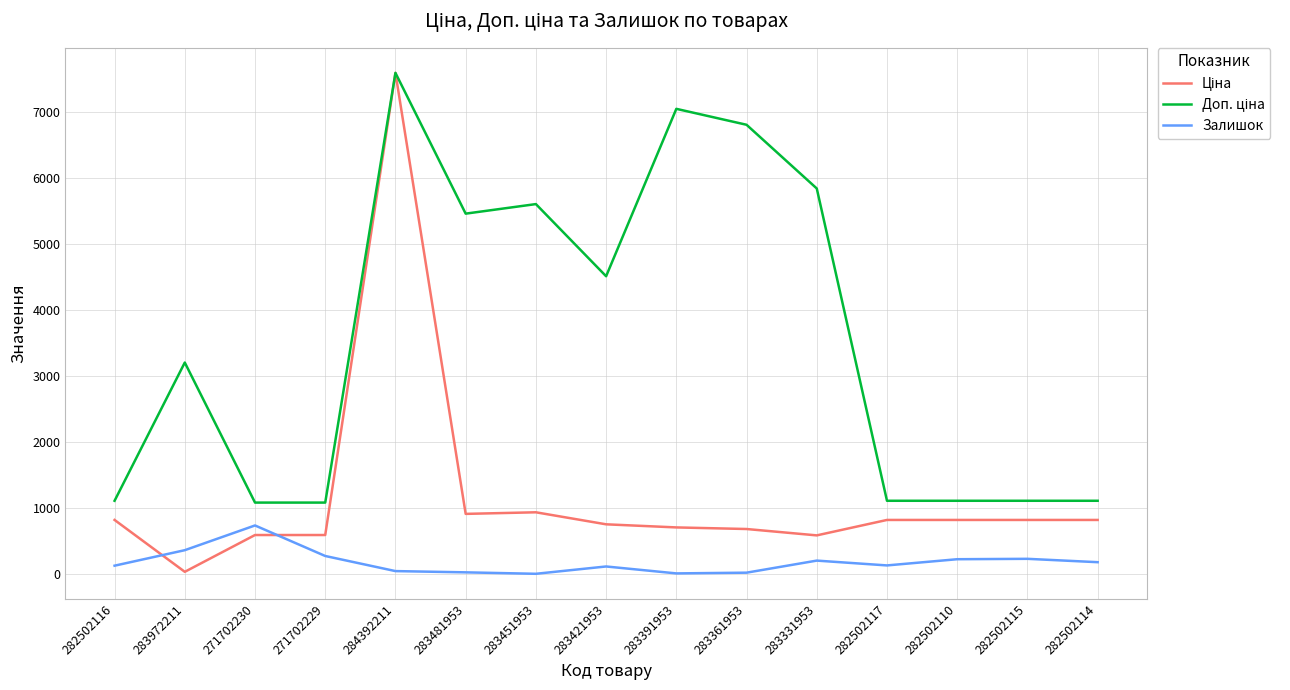

Is it true that Залишок equals 24.0 at 283481953?

True